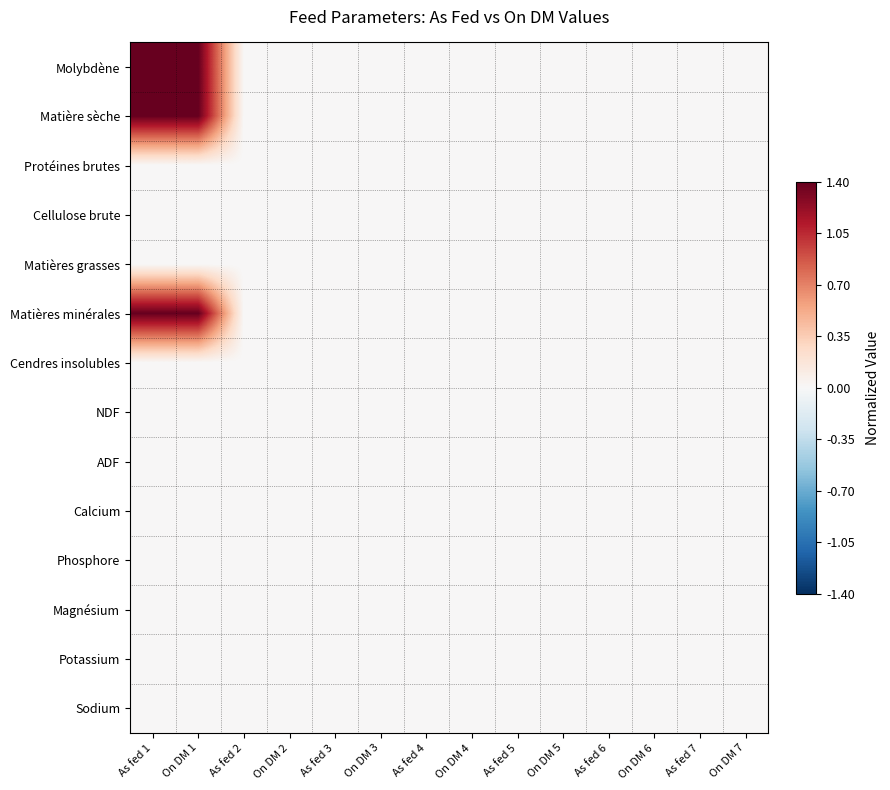

At which category is the sum across all series the highest?

On DM 1